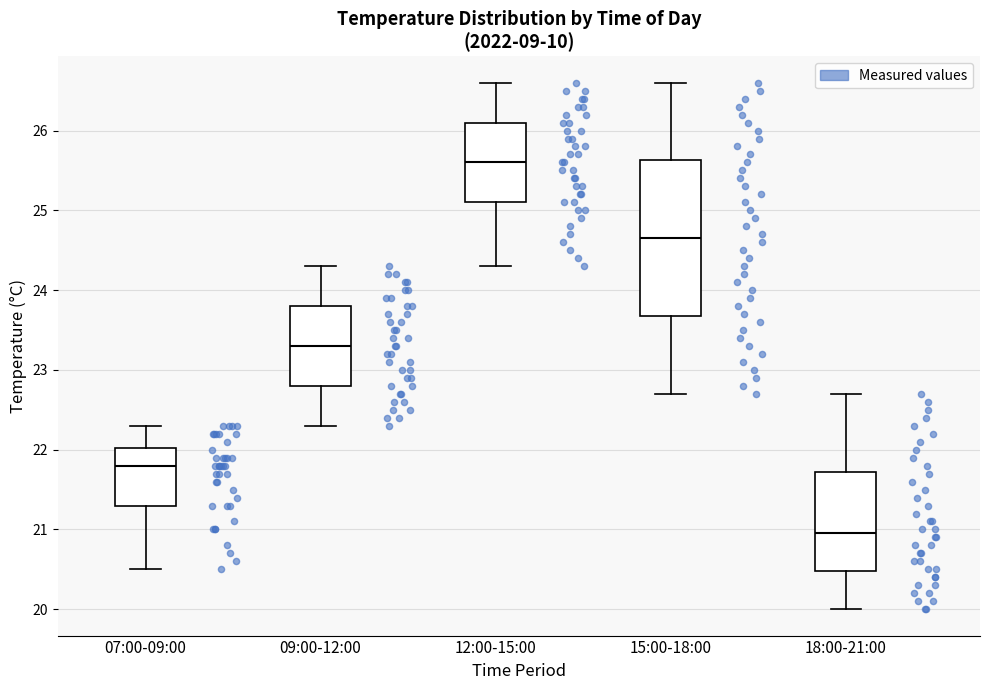

Reading left to right, transcribe this box plot: for each box, give where its median line is, the range the box spans, and where its two whiskers end, as read against the y-axis. The values are not printed on the chart, so give them approximately, as read against the axis.

07:00-09:00: median 21.8, box 21.3 to 22.0, whiskers 20.5 to 22.3
09:00-12:00: median 23.3, box 22.8 to 23.8, whiskers 22.3 to 24.3
12:00-15:00: median 25.6, box 25.1 to 26.1, whiskers 24.3 to 26.6
15:00-18:00: median 24.7, box 23.7 to 25.6, whiskers 22.7 to 26.6
18:00-21:00: median 21.0, box 20.5 to 21.7, whiskers 20.0 to 22.7